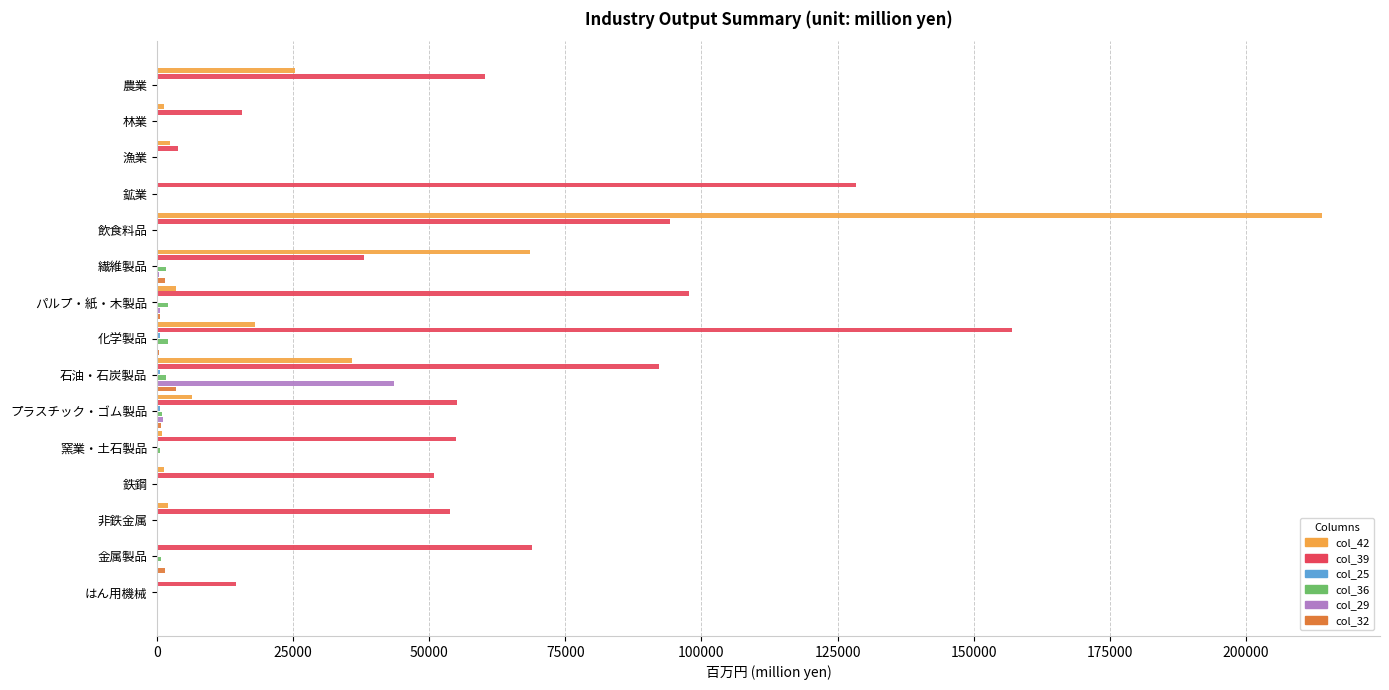

At which category is the sum across all series the highest?

飲食料品